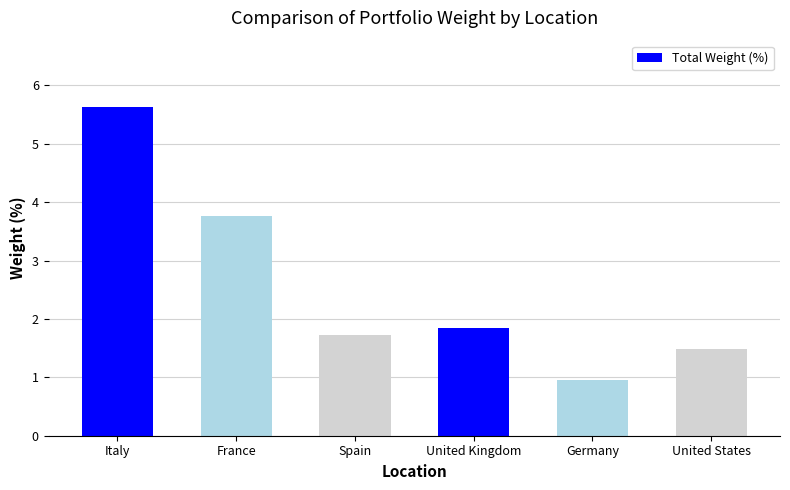

How many bars are there in total?

6